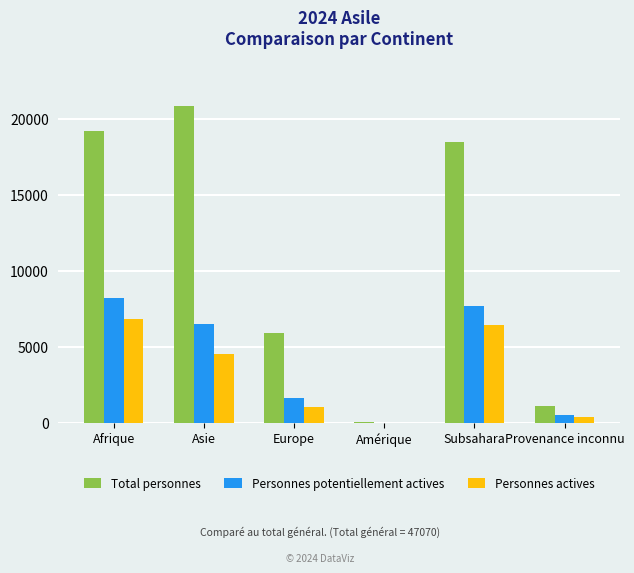

Is it true that Personnes actives equals 1025 at Europe?

True